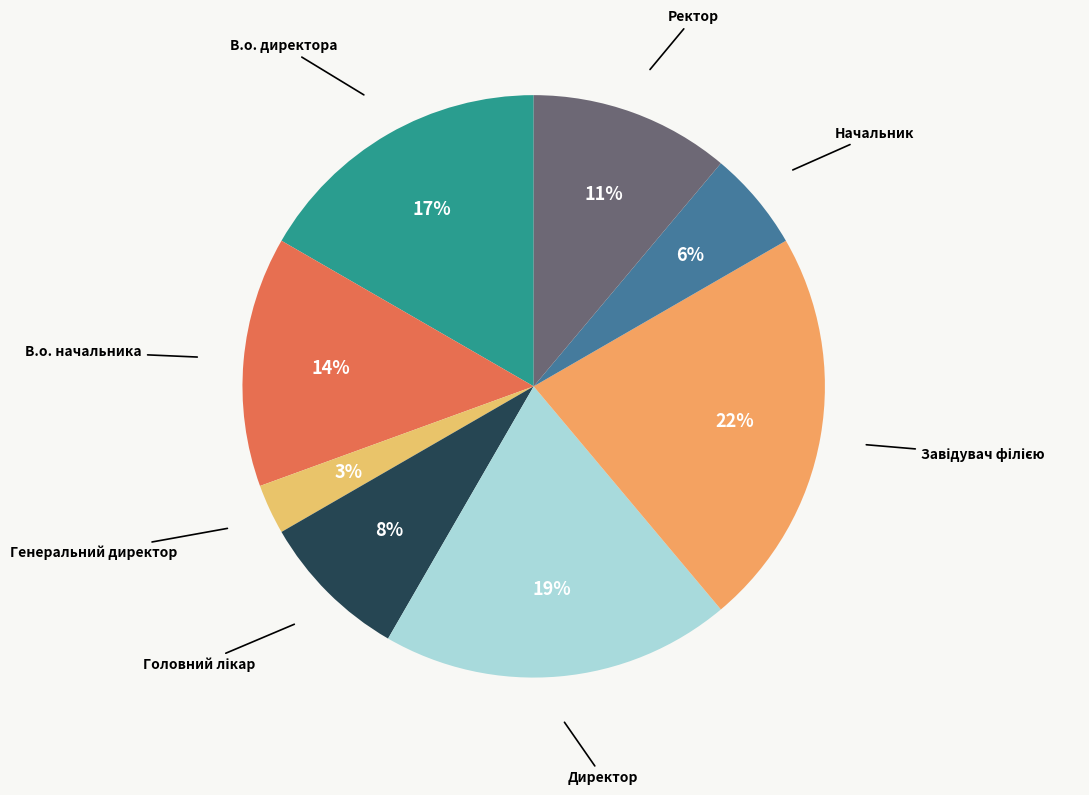

Is there a majority slice in this chart?

No